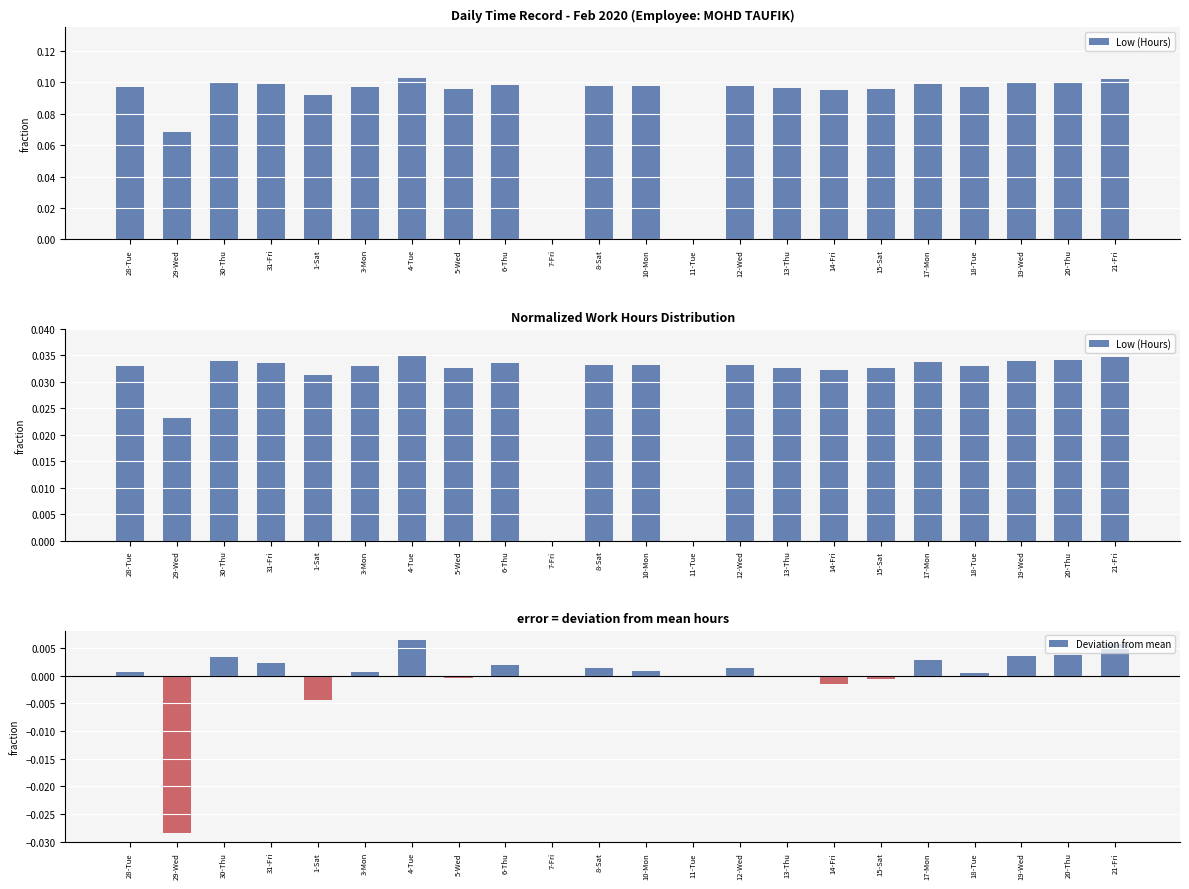

How many groups of bars are there?

22